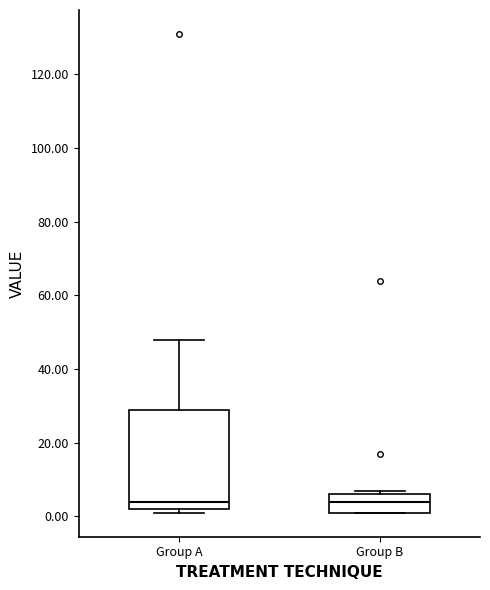

Reading left to right, transcribe this box plot: for each box, give where its median line is, the range the box spans, and where its two whiskers end, as read against the y-axis. The values are not printed on the chart, so give them approximately, as read against the axis.

Group A: median 4, box 2 to 30, whiskers 2 (just below the box's lower edge) to 48
Group B: median 4, box 2 to 6, whiskers 2 to 8